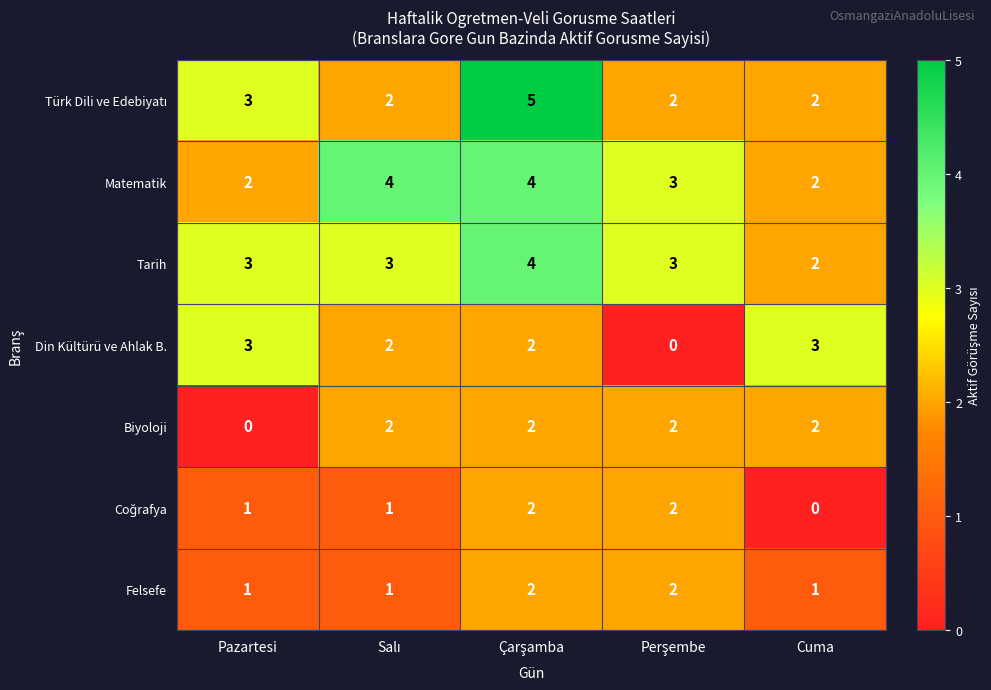

At how many categories does at least one series exceed 2?

5